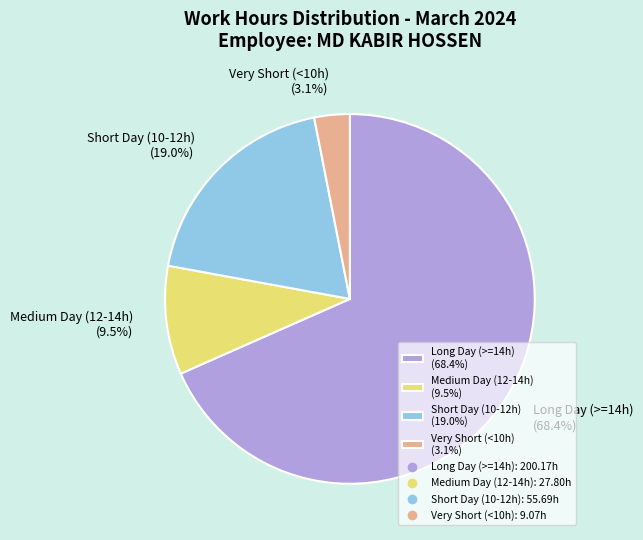

What is the ratio of the value at Medium Day (12-14h) (9.5%) to the value at Short Day (10-12h) (19.0%)?

0.5